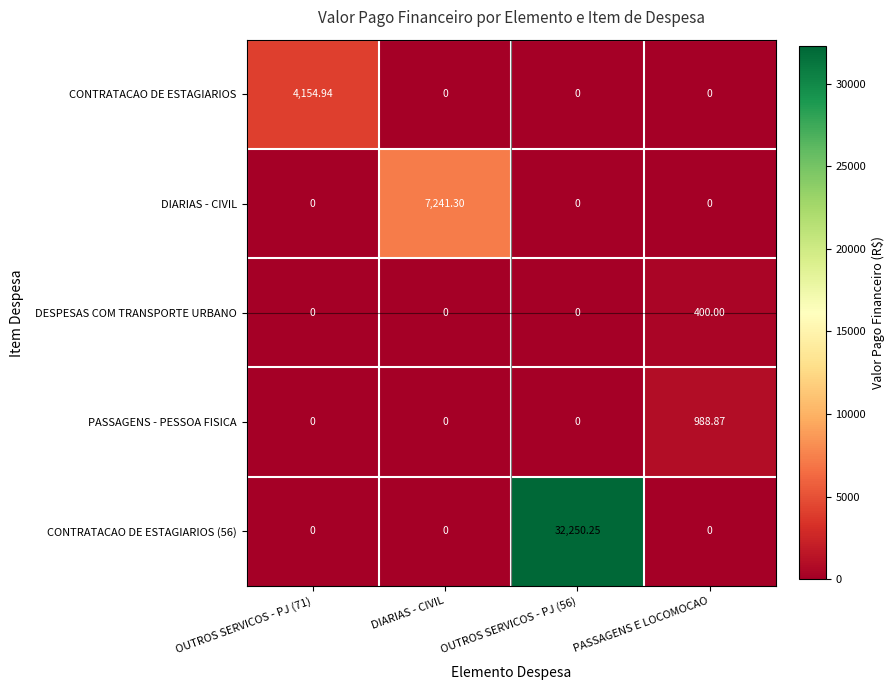

Between DIARIAS - CIVIL and PASSAGENS E LOCOMOCAO, which series saw the biggest shift?

DIARIAS - CIVIL